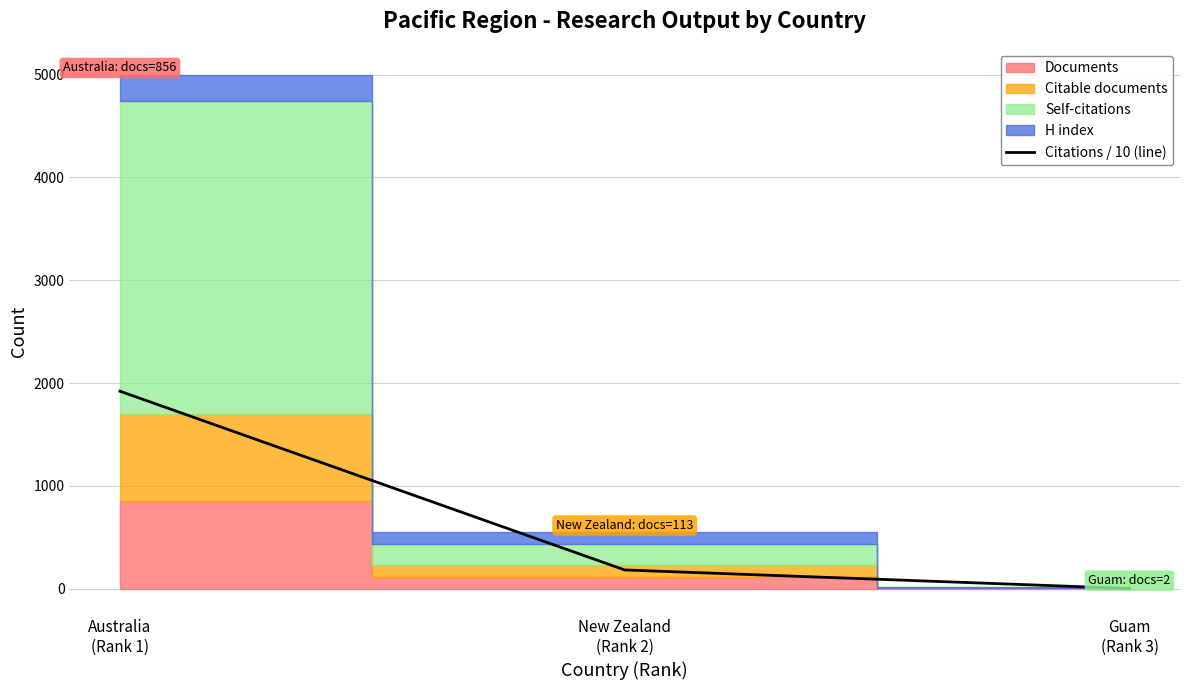

How many values are below 181?

1